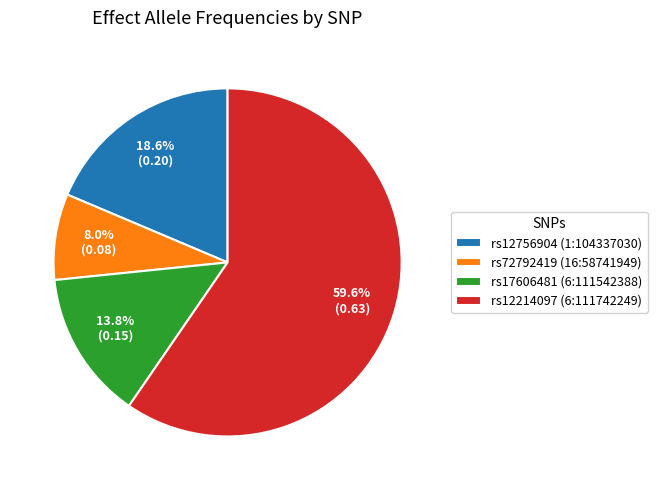

Rank the categories by value from highest to lowest.

rs12214097 (6:111742249), rs12756904 (1:104337030), rs17606481 (6:111542388), rs72792419 (16:58741949)